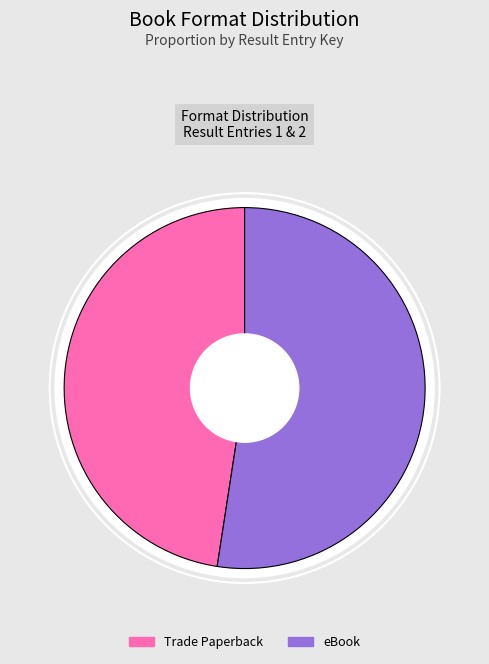

Is there a majority slice in this chart?

Yes